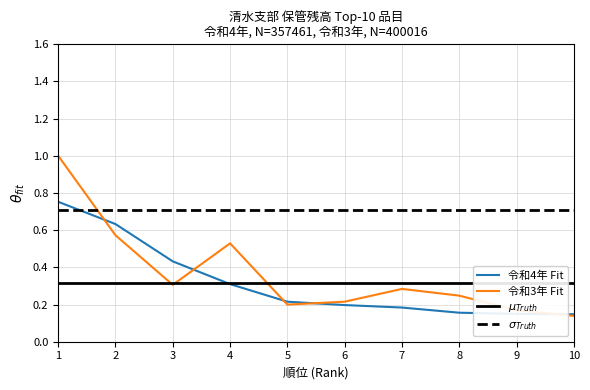

What is the difference between the maximum and minimum values in the 令和3年 series?

0.9